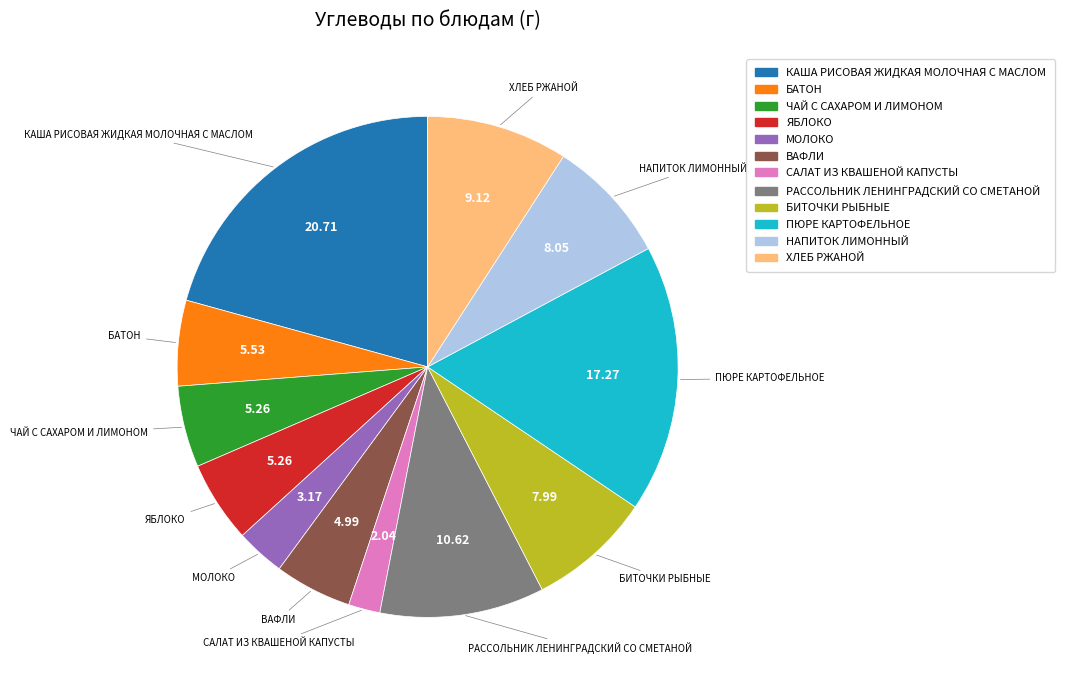

Which category has the biggest portion of the pie?

КАША РИСОВАЯ ЖИДКАЯ МОЛОЧНАЯ С МАСЛОМ